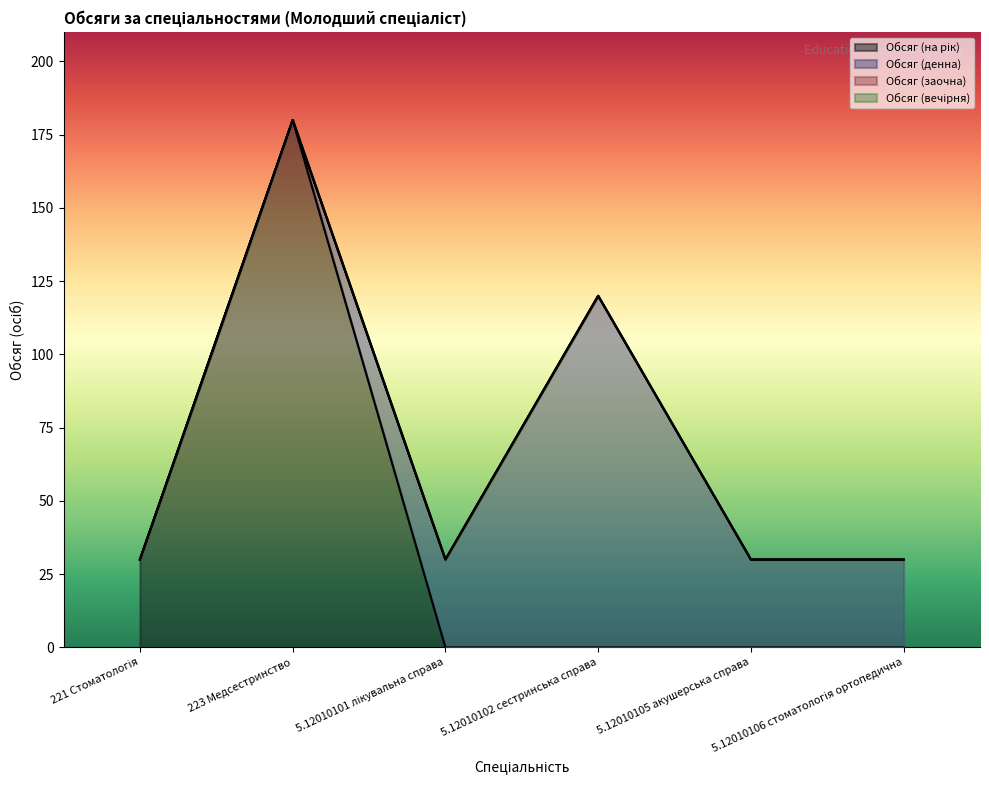

True or false: Обсяг (вечірня) and Обсяг (на рік) cross at least once.

False